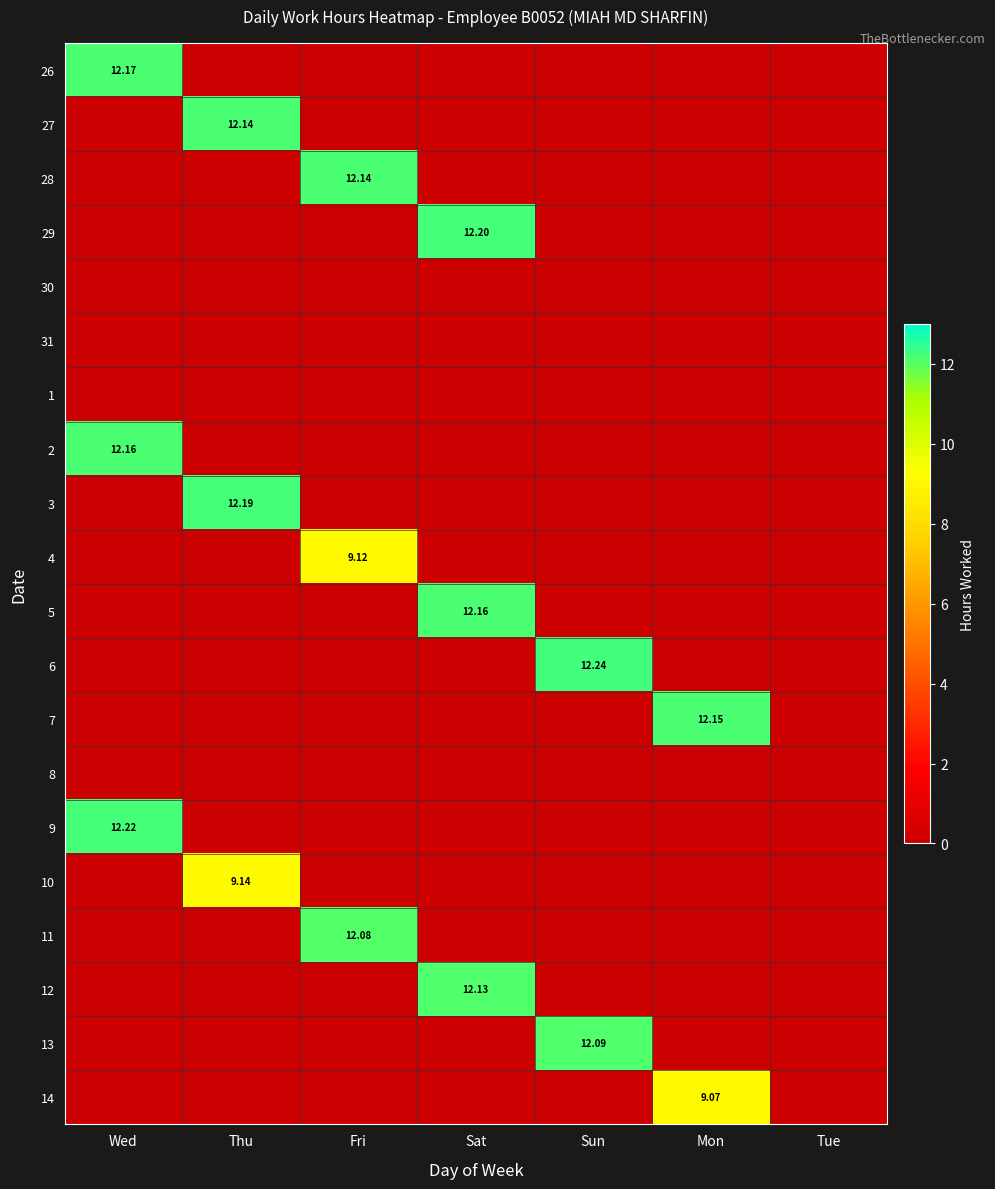

What is the maximum value for 2?

12.2